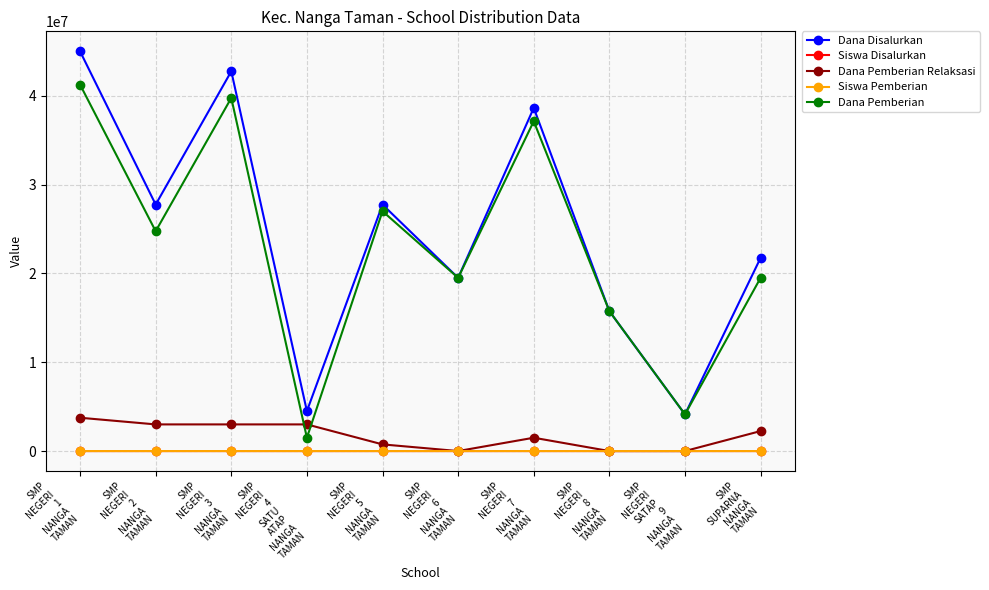

What is the total value across all series at SMP
NEGERI
2
NANGA
TAMAN?

55500072